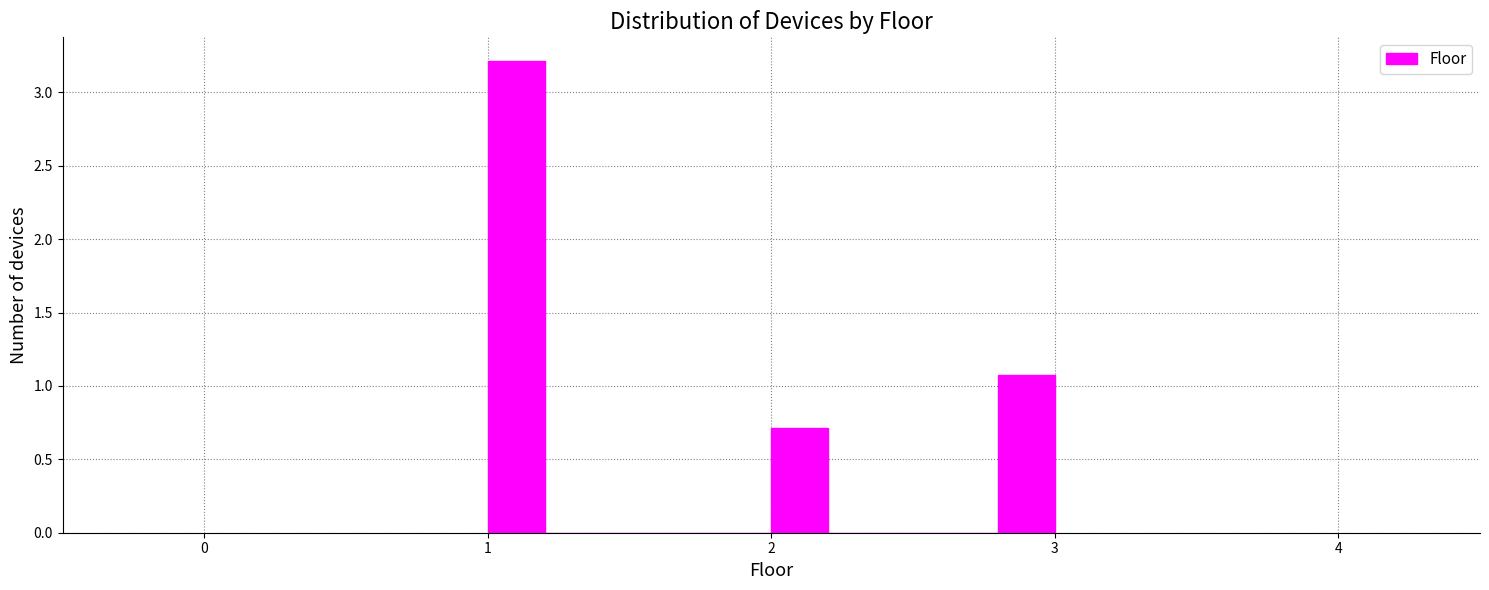

Read against the x-axis, roughly where is the centre of the tallest bar?

1.1